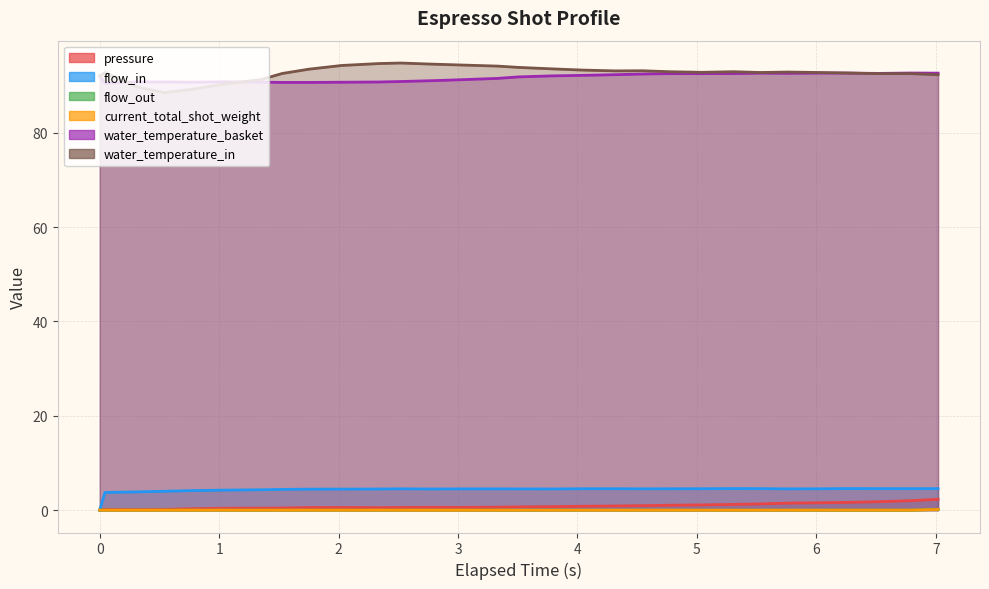

True or false: current_total_shot_weight and water_temperature_basket cross at least once.

False